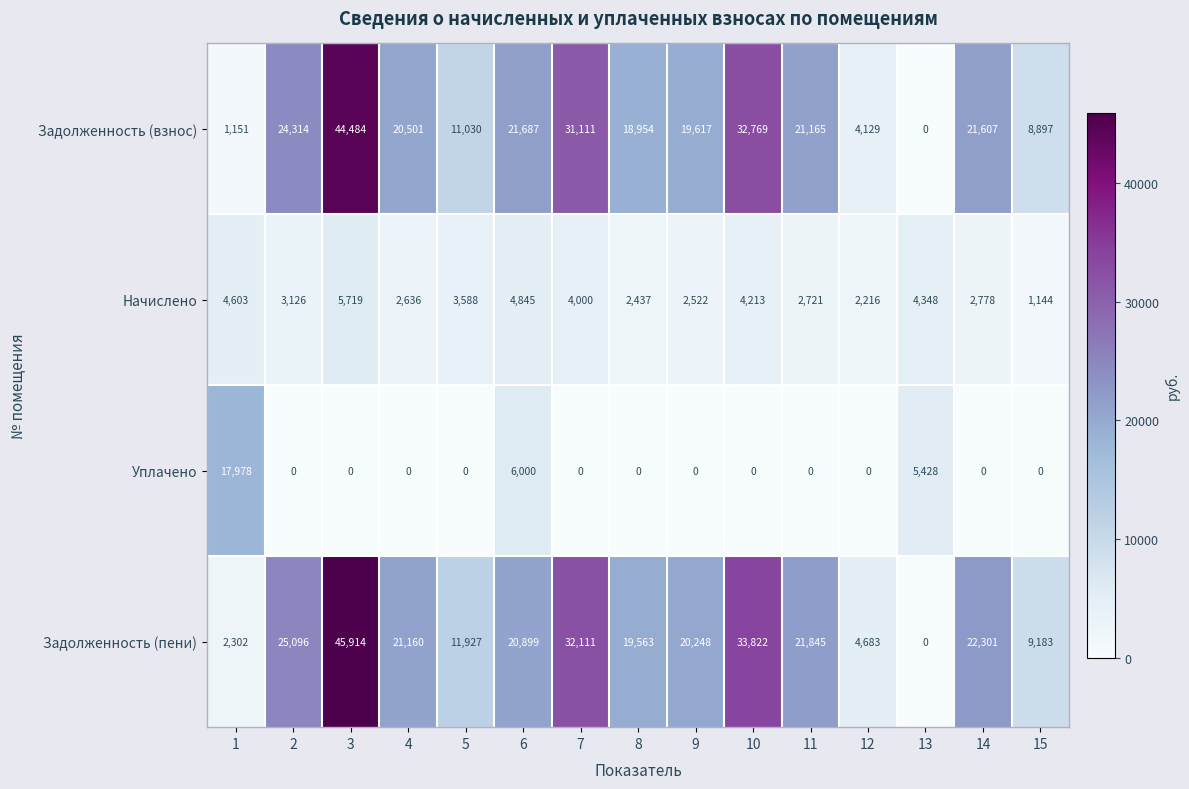

At 11, list the series in order from smallest to largest.

Уплачено, Начислено, Задолженность (взнос), Задолженность (пени)